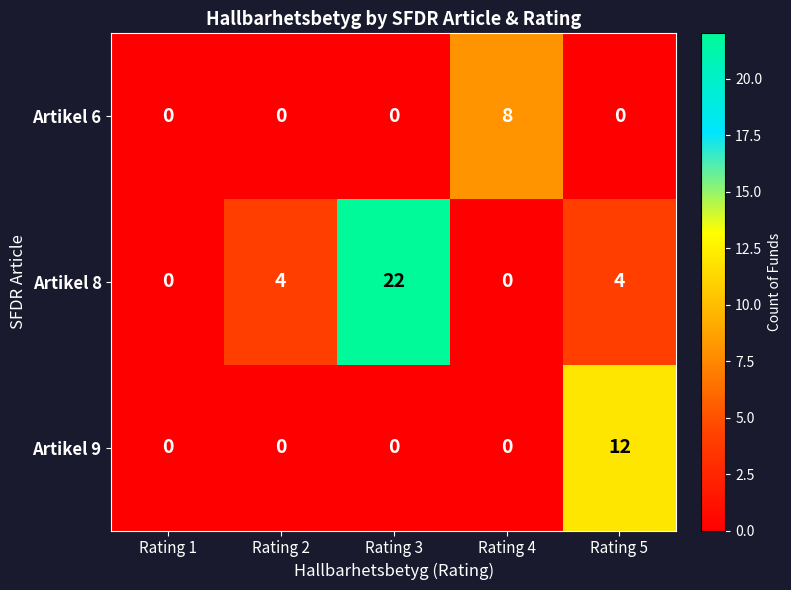

The Artikel 9 series shows 4 at Rating 5. True or false?

False